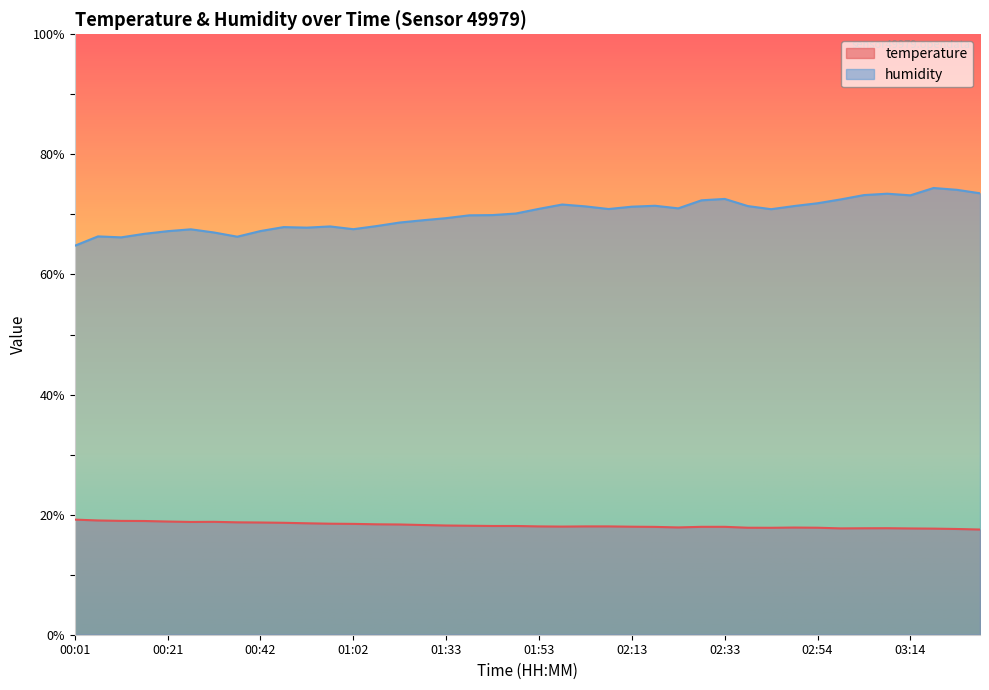

What is the difference between the humidity values at 02:59 and 01:58?

0.8